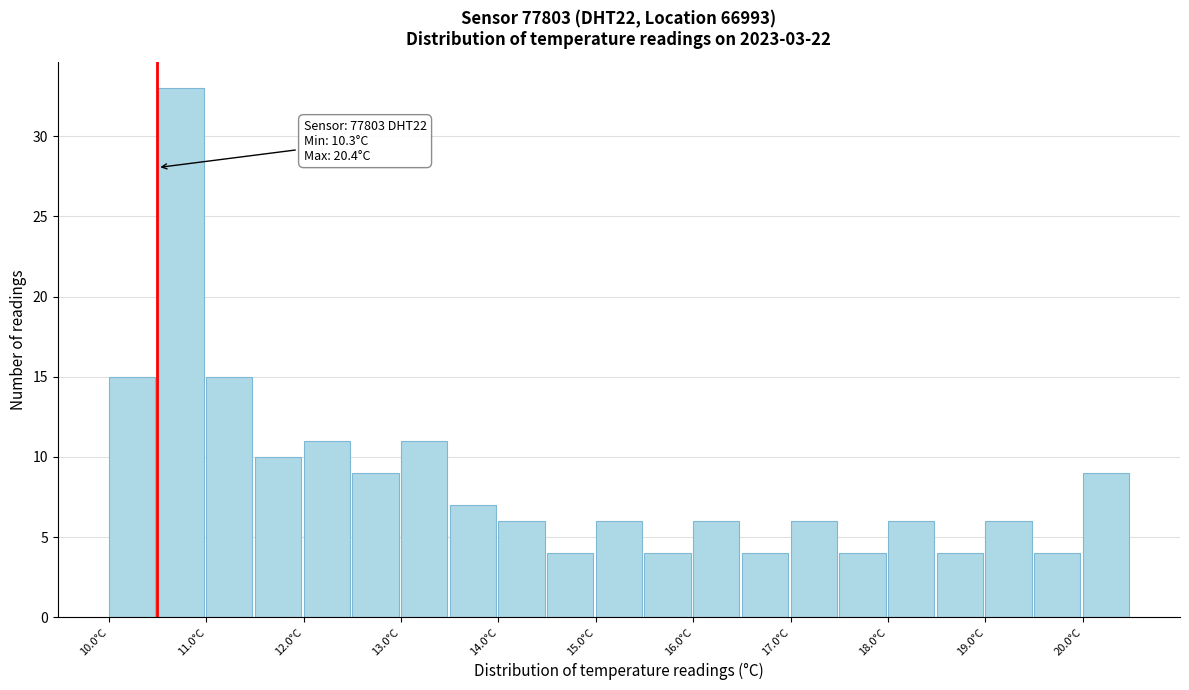

Over which range of the x-axis is the bar tallest?

10.5 to 11.0